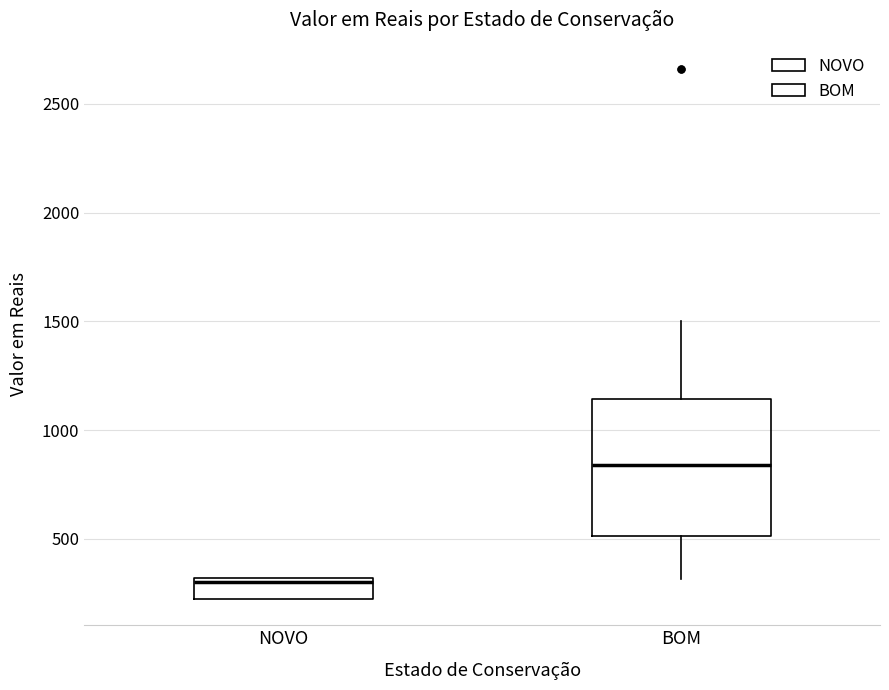

Where is the lower edge of the box for BOM on the y-axis? The values are not printed on the chart, so give them approximately, as read against the axis.

500